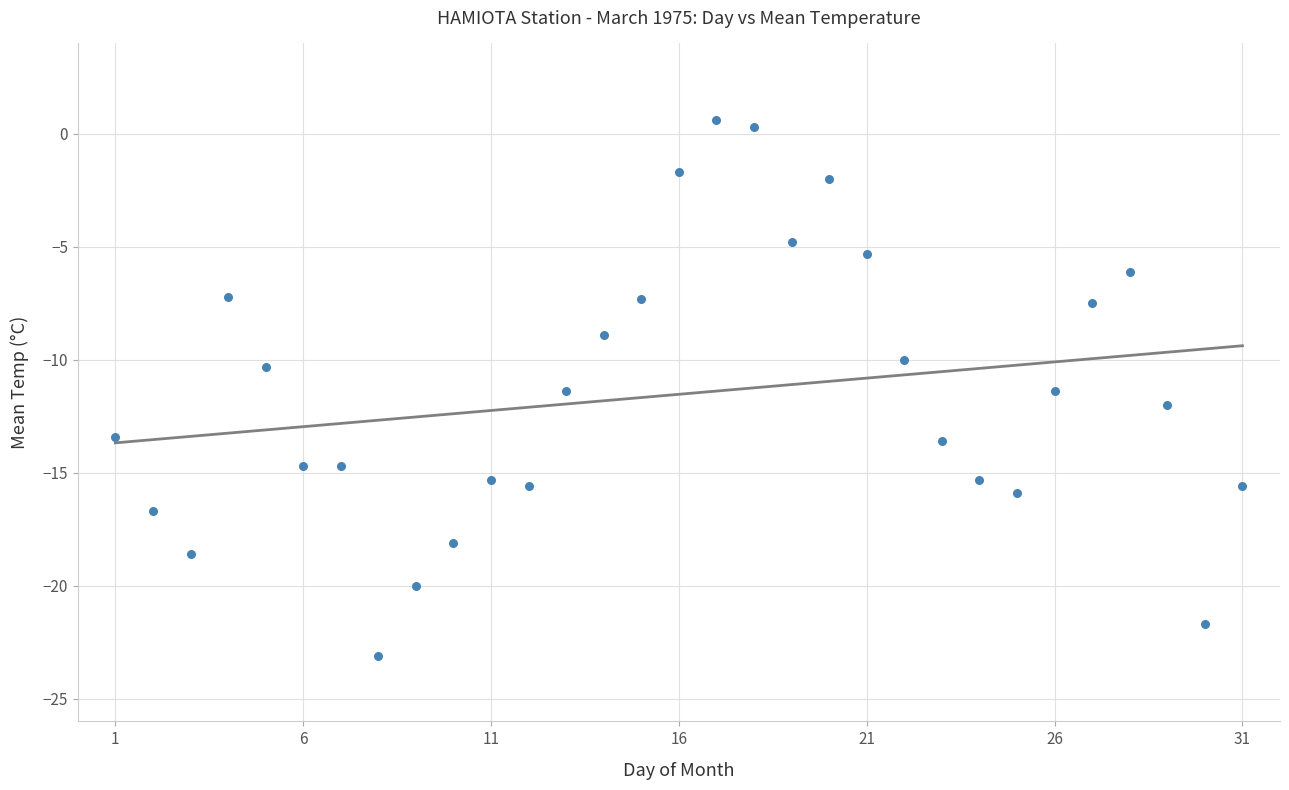

What is the range of X values (max minus min)?

30.0